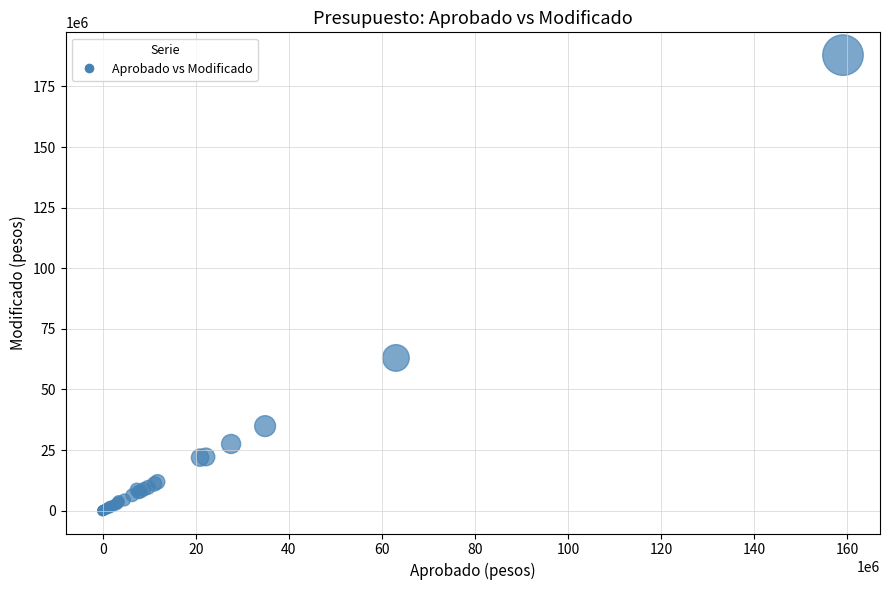

What Y value in the scatter plot is closest to 93959377?

63016799.7